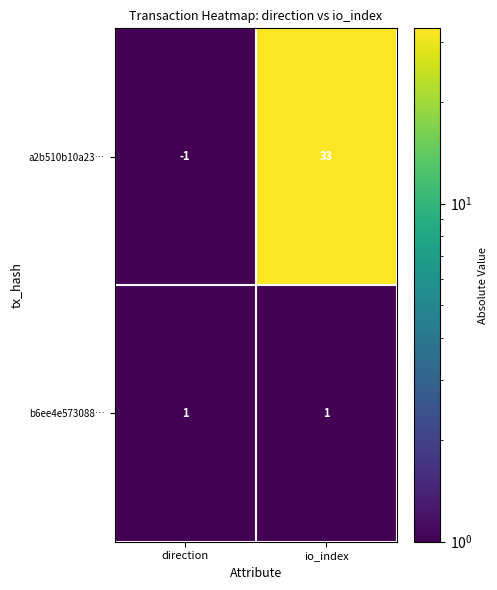

True or false: b6ee4e573088… has a value of 1 at direction.

True